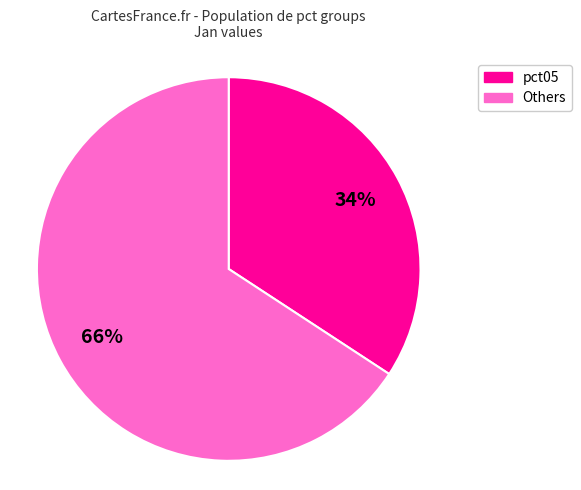

To the nearest percent, what is the difference between the Others and pct05 slice percentages?

32%